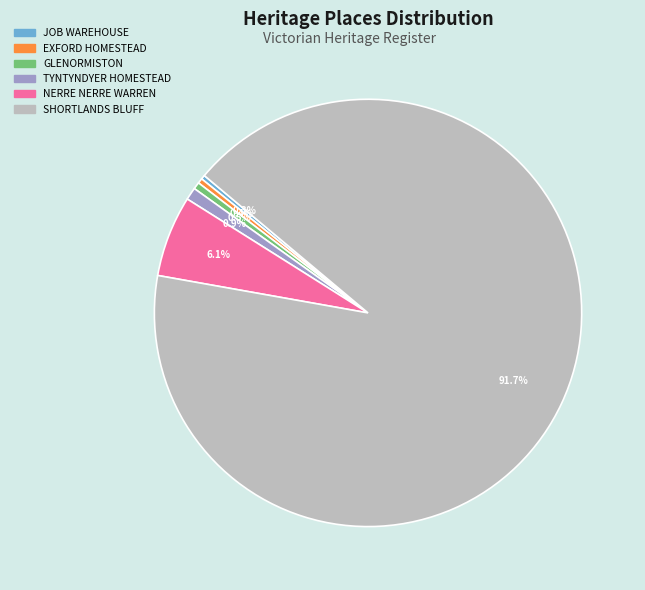

Which slice is the largest?

SHORTLANDS BLUFF